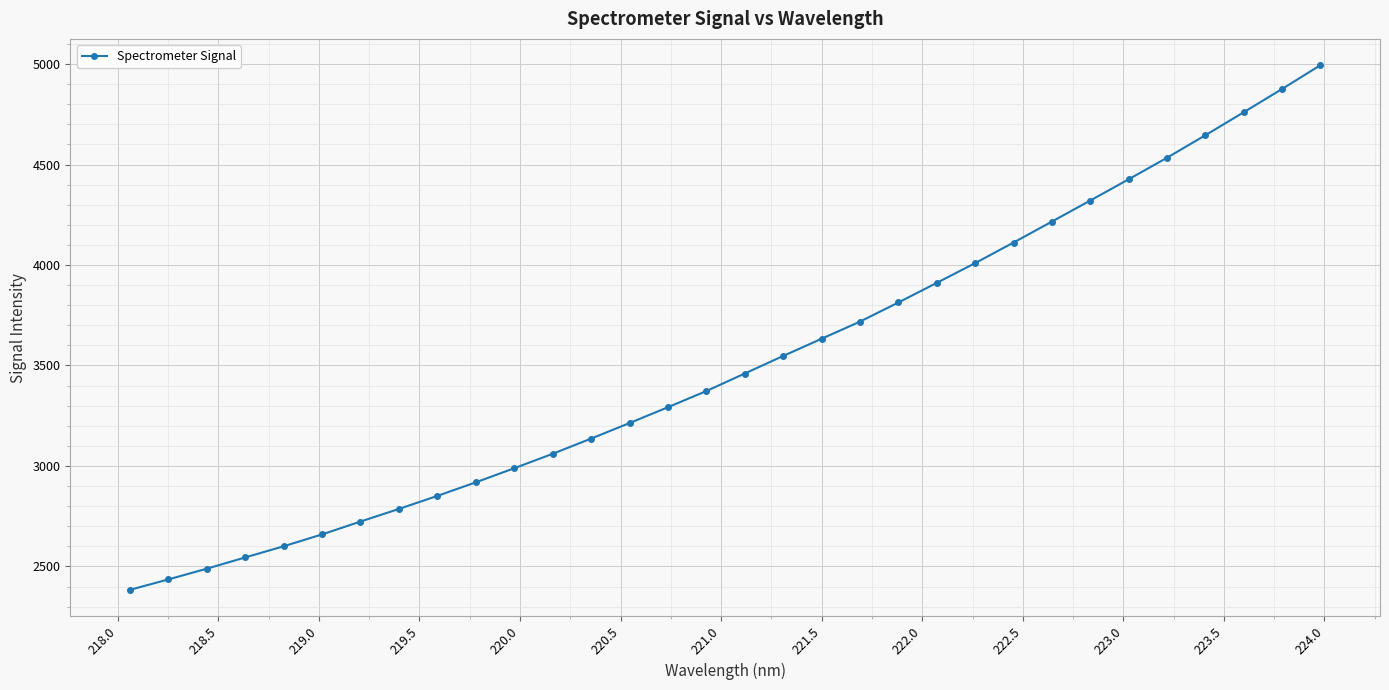

What is the average value?

3513.5